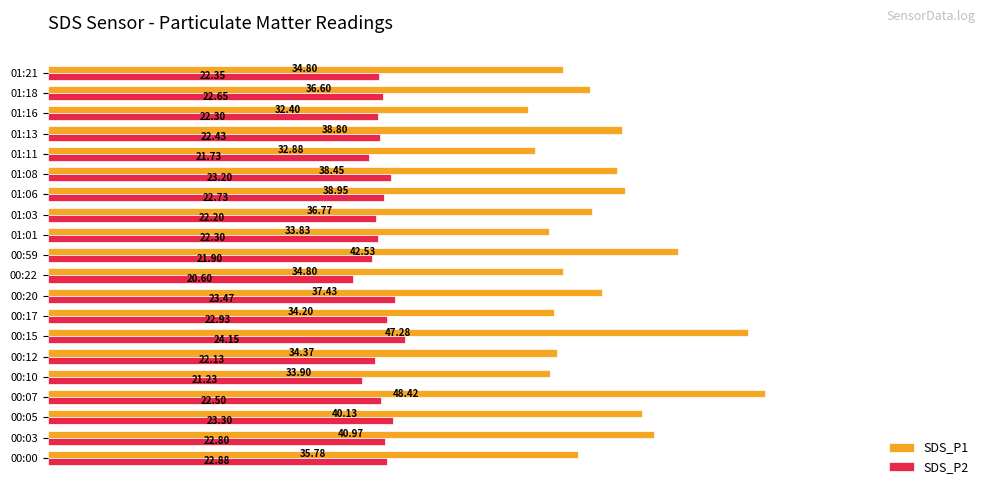

Rank the series by their maximum value, from highest to lowest.

SDS_P1, SDS_P2